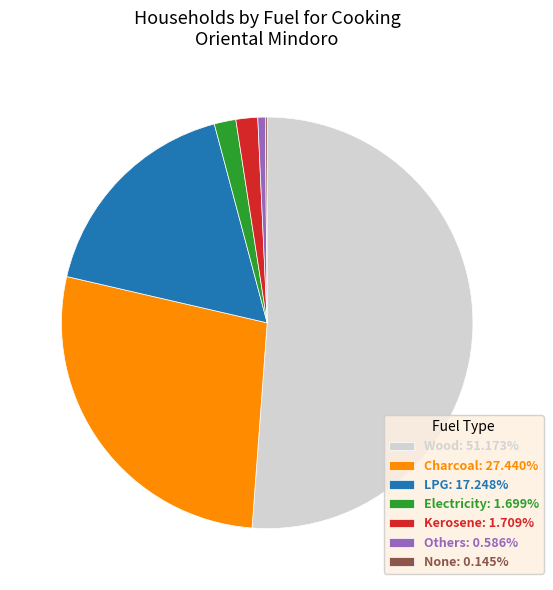

Is there any slice that represents more than half of the pie?

Yes